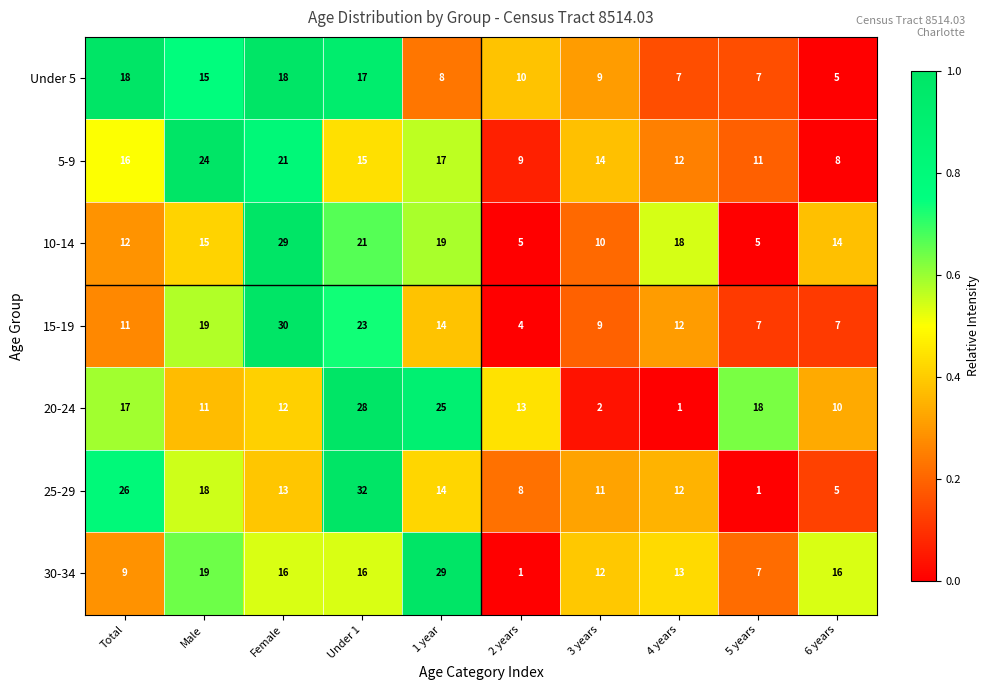

What is the maximum value shown in the chart?

32